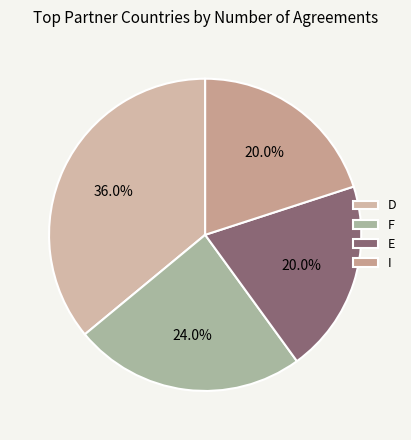

To the nearest percent, what is the difference between the D and F slice percentages?

12%